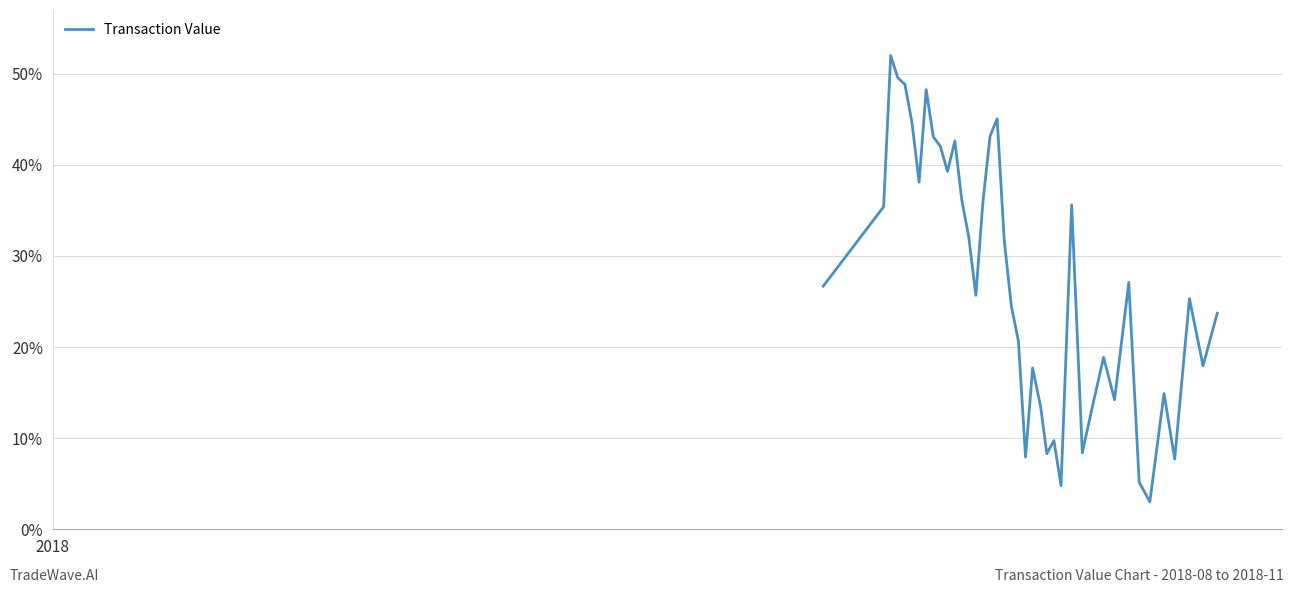

What is the maximum value shown in the chart?

52.0